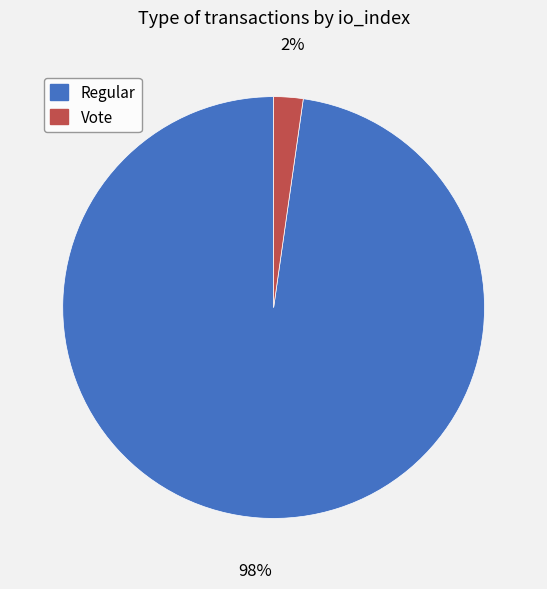

Is it true that Vote is 2% of the pie?

True